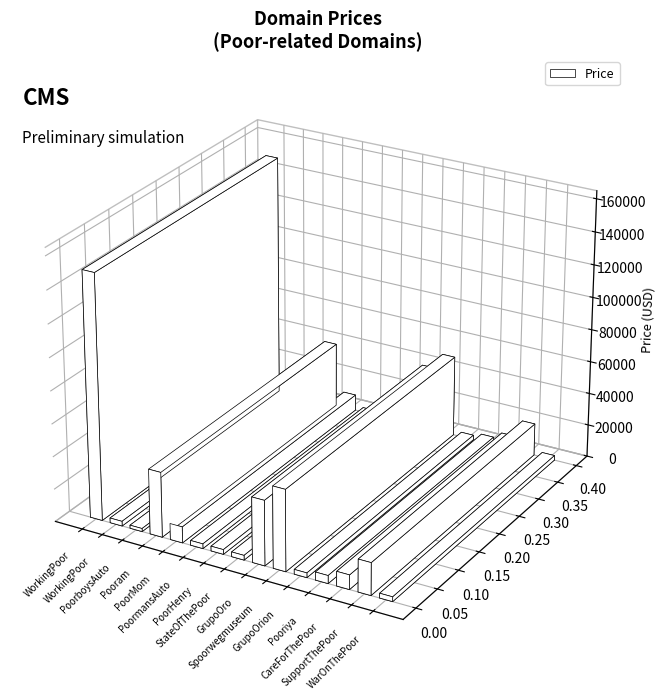

The value at YouPoorThing.com is 7528. True or false?

False